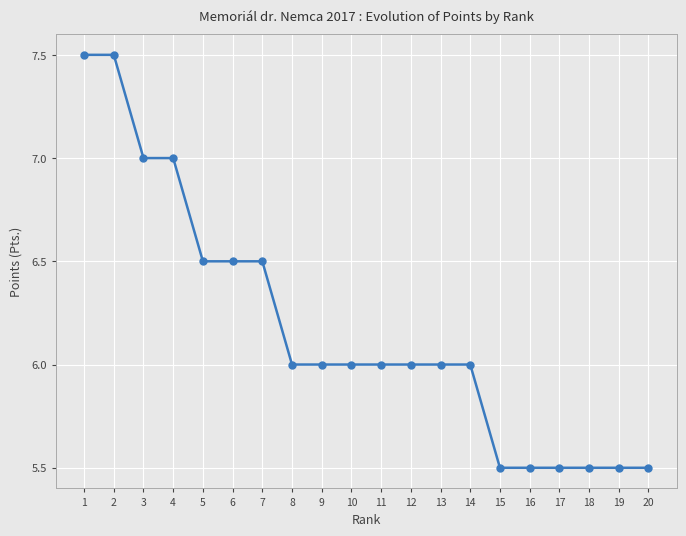

What is the sum of all values?

123.5